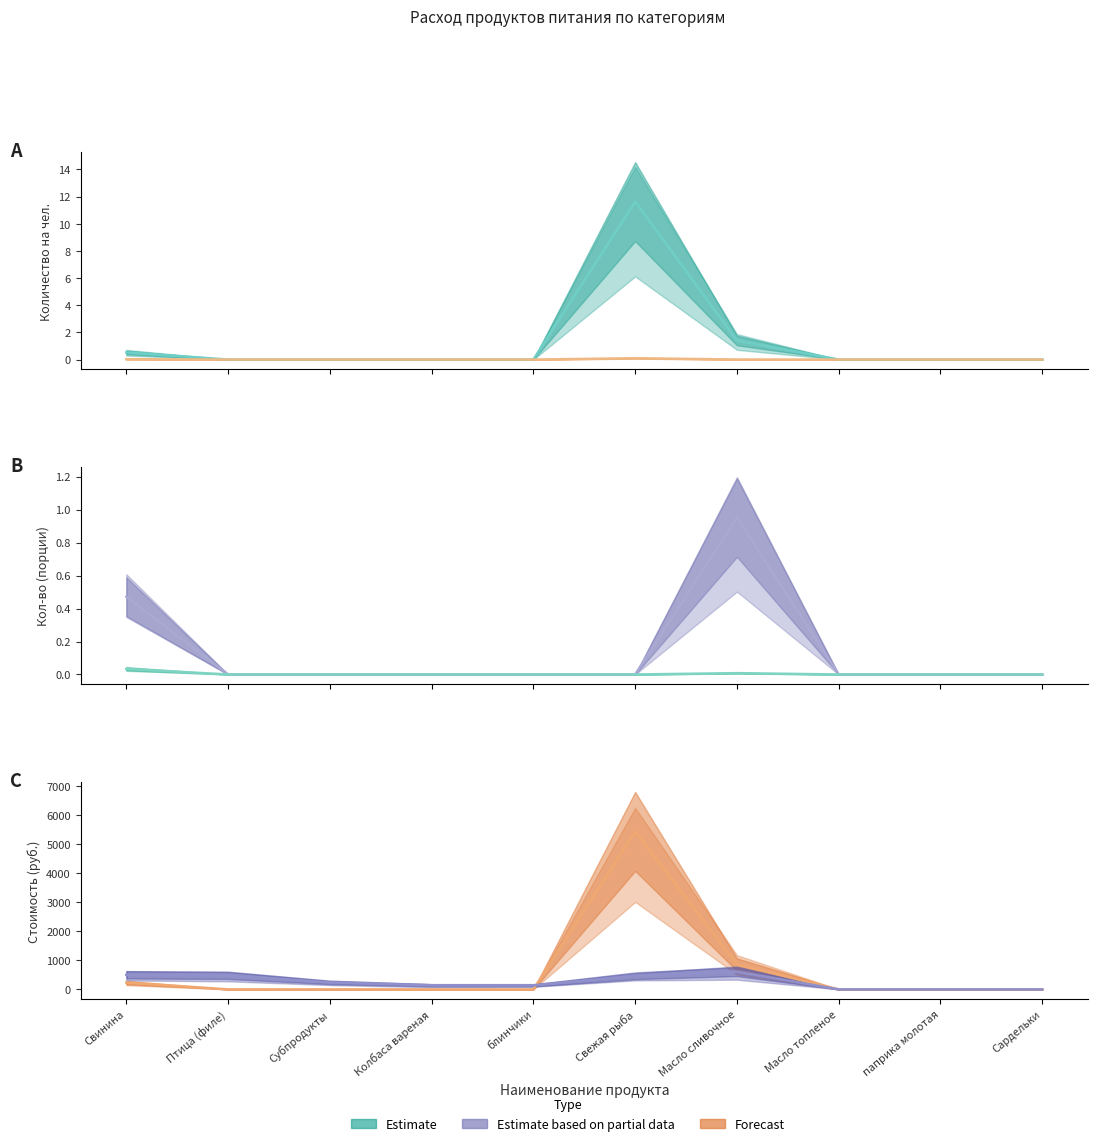

What position from the right is Сардельки?

1